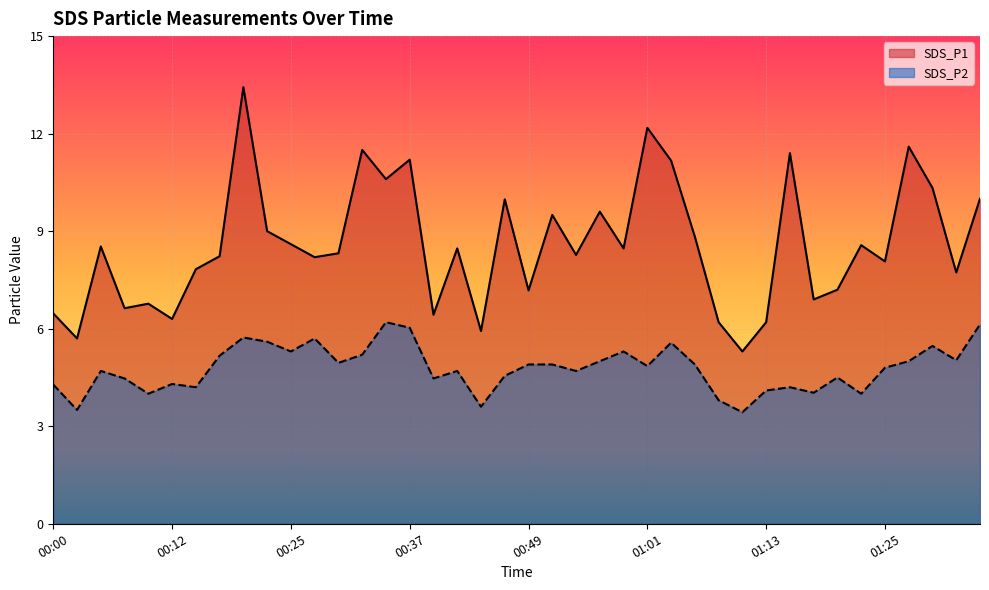

Which category has the highest value across all series?

00:20